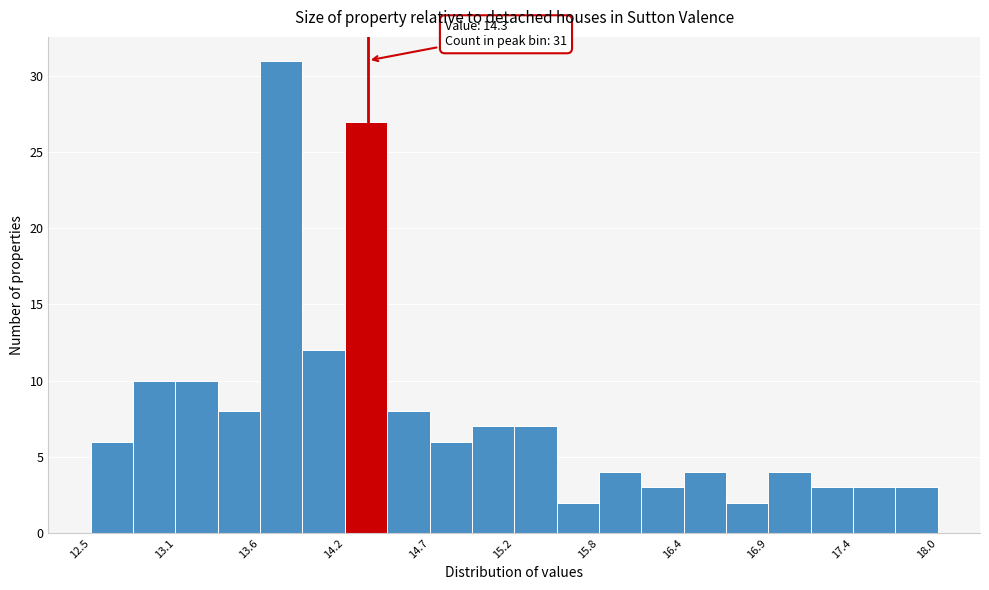

Read against the x-axis, roughly where is the centre of the tallest bar?

13.7